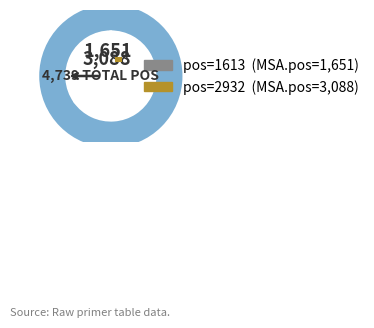

Between 2932 and 1613, which is larger?

2932